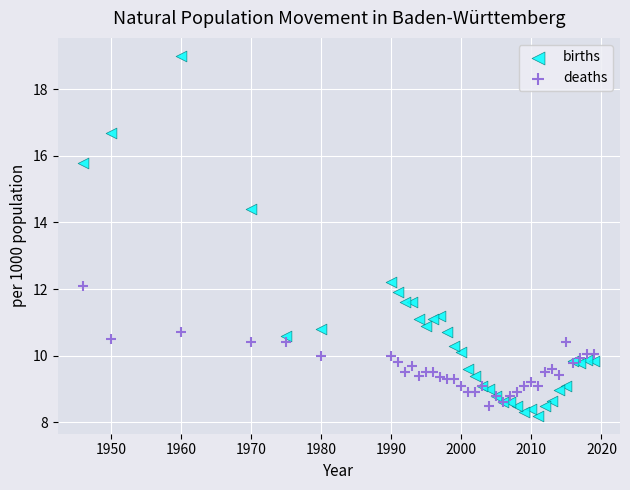

Which series contains the lowest Y value?

births